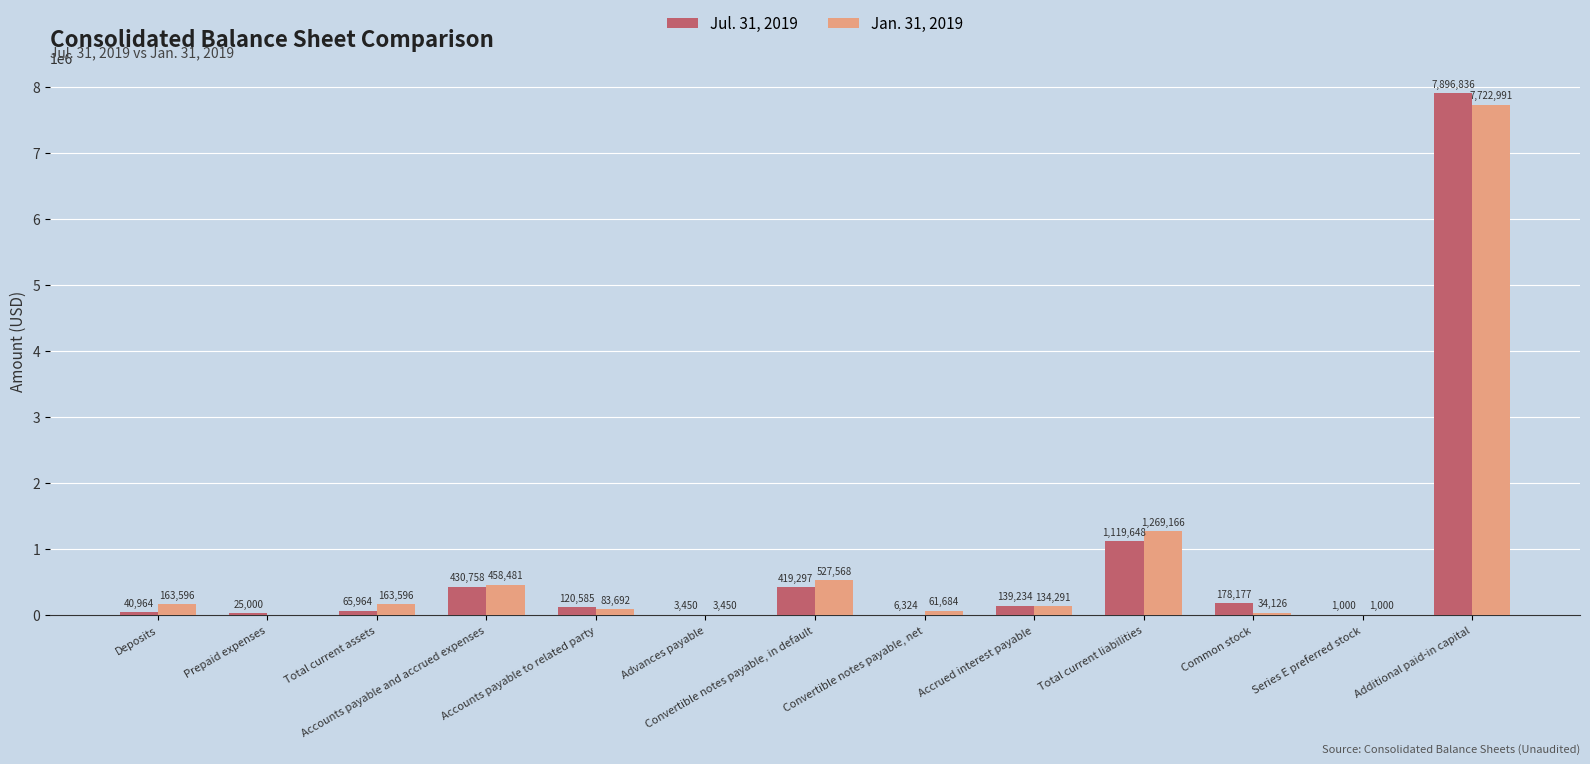

Which series changed the most between Advances payable and Additional paid-in capital?

Jul. 31, 2019